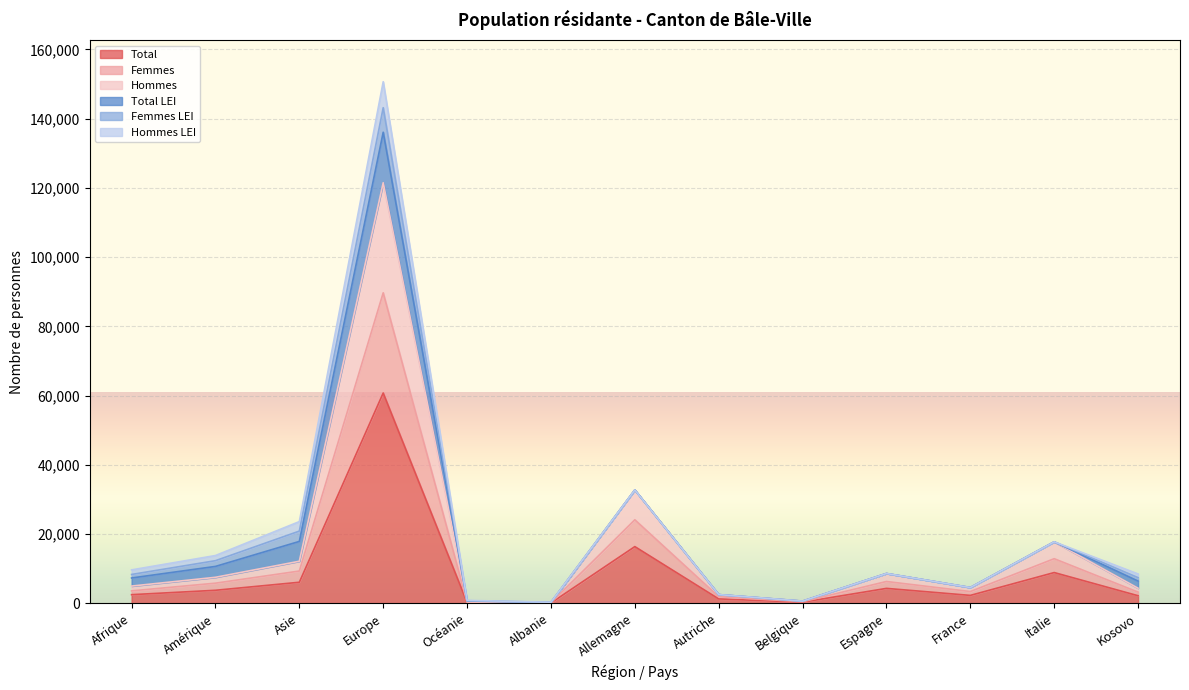

At Belgique, list the series in order from largest to smallest.

Hommes, Femmes, Total